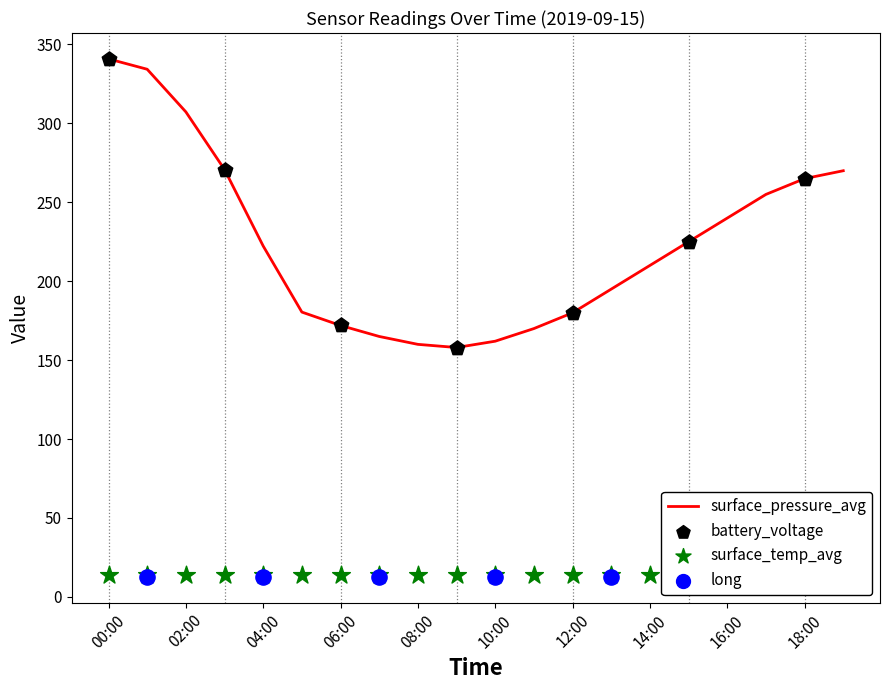

Which series has the largest total across all categories?

surface_pressure_avg